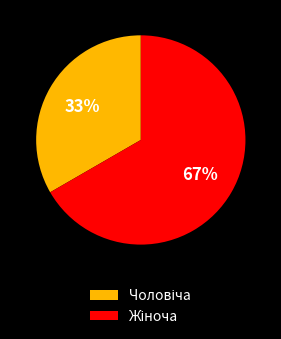

To the nearest percent, what is the average slice percentage?

50%